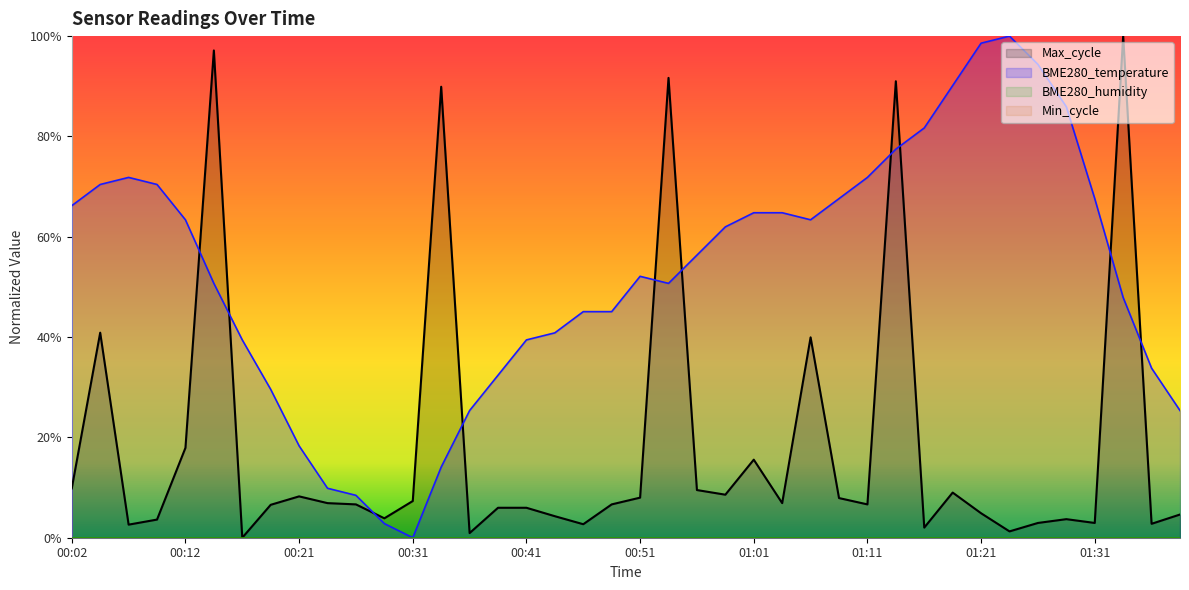

At which label is BME280_temperature closest to 0?

00:31